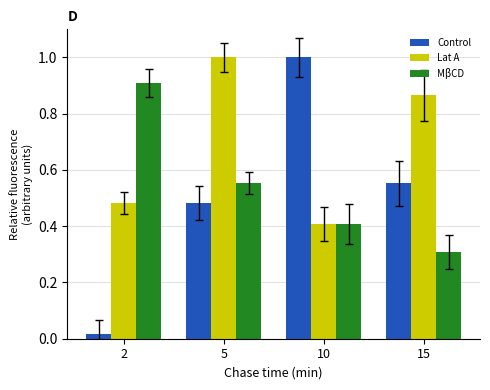

Where is Lat A nearest to the value 0?

10